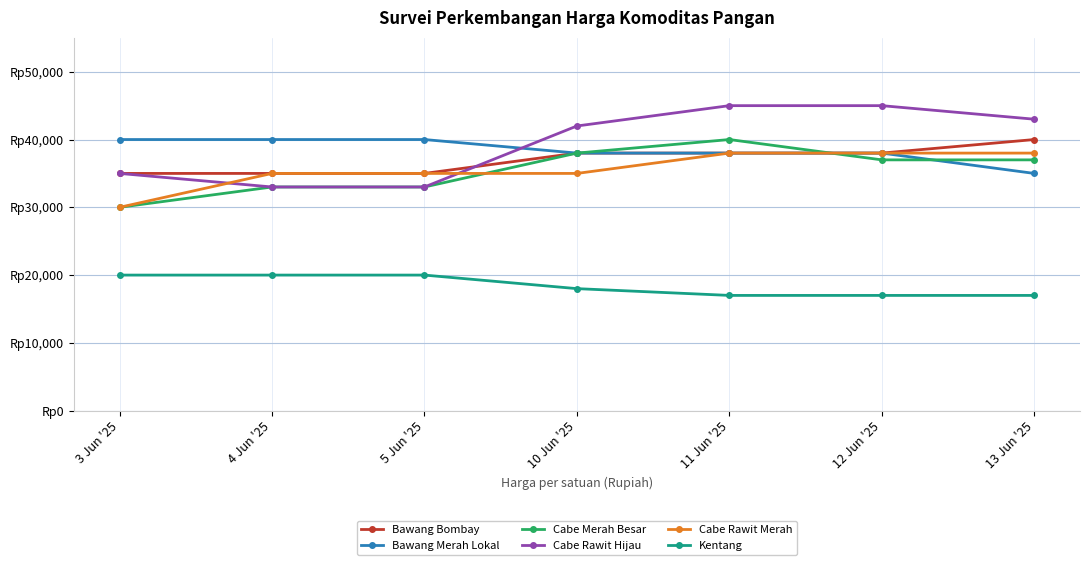

Does the chart display data point markers on the line(s)?

Yes